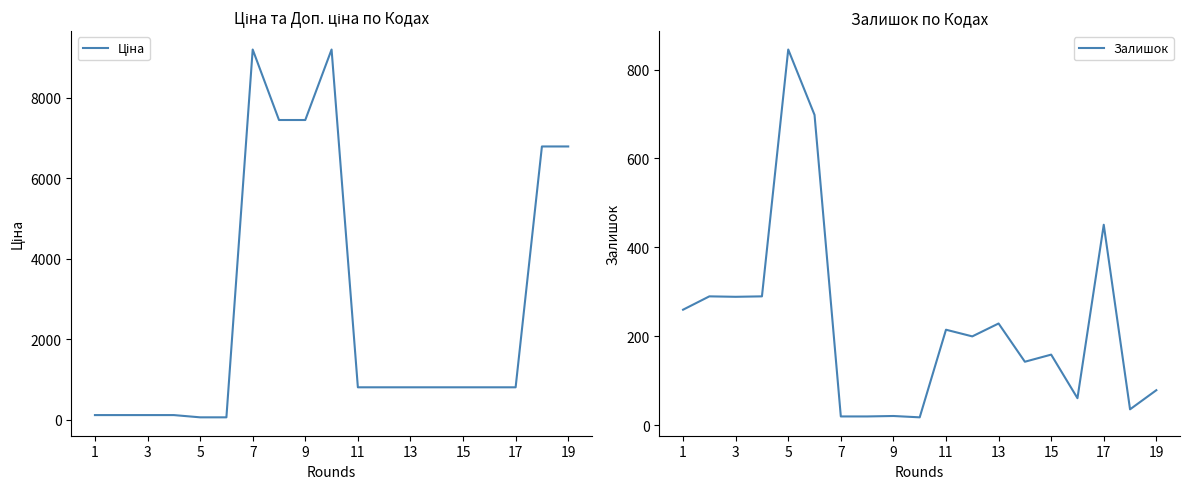

The value of Залишок at 9 is 21. True or false?

True